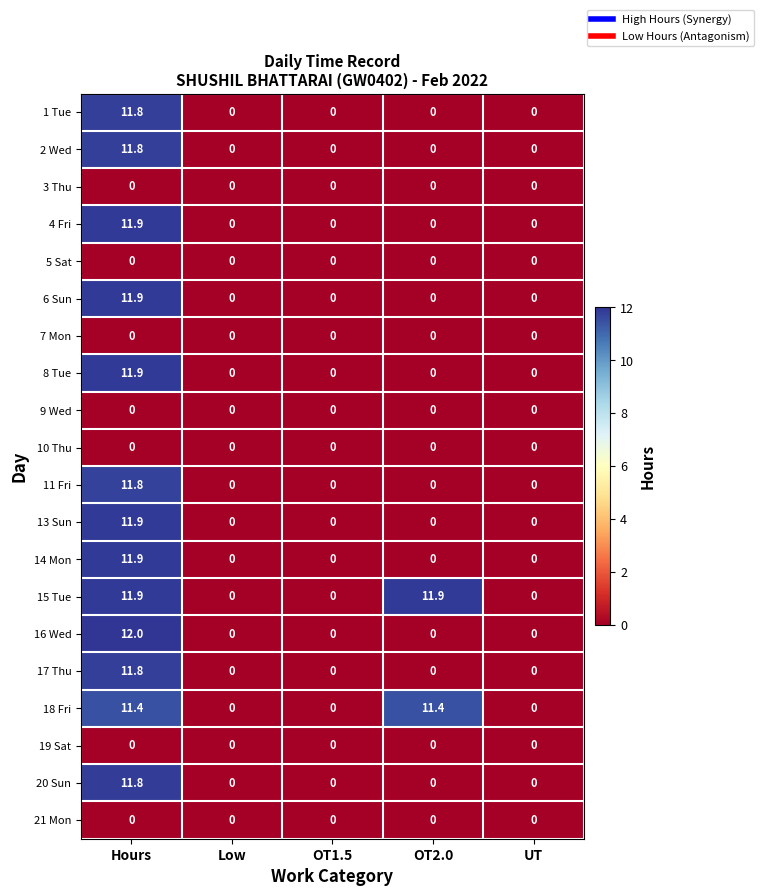

What is the average value of the 16 Wed series?

2.4